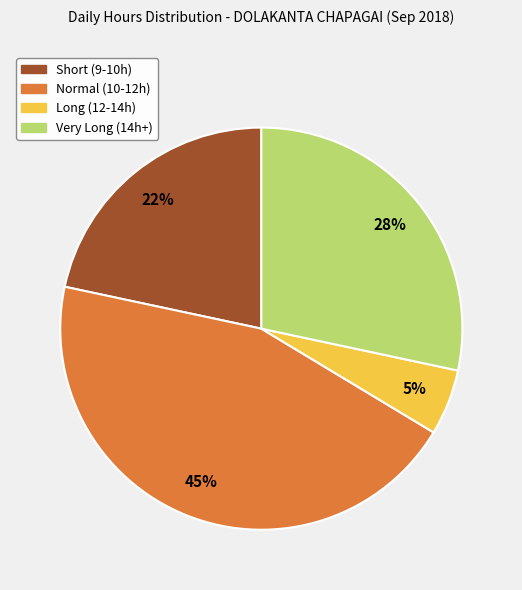

Is there a majority slice in this chart?

No